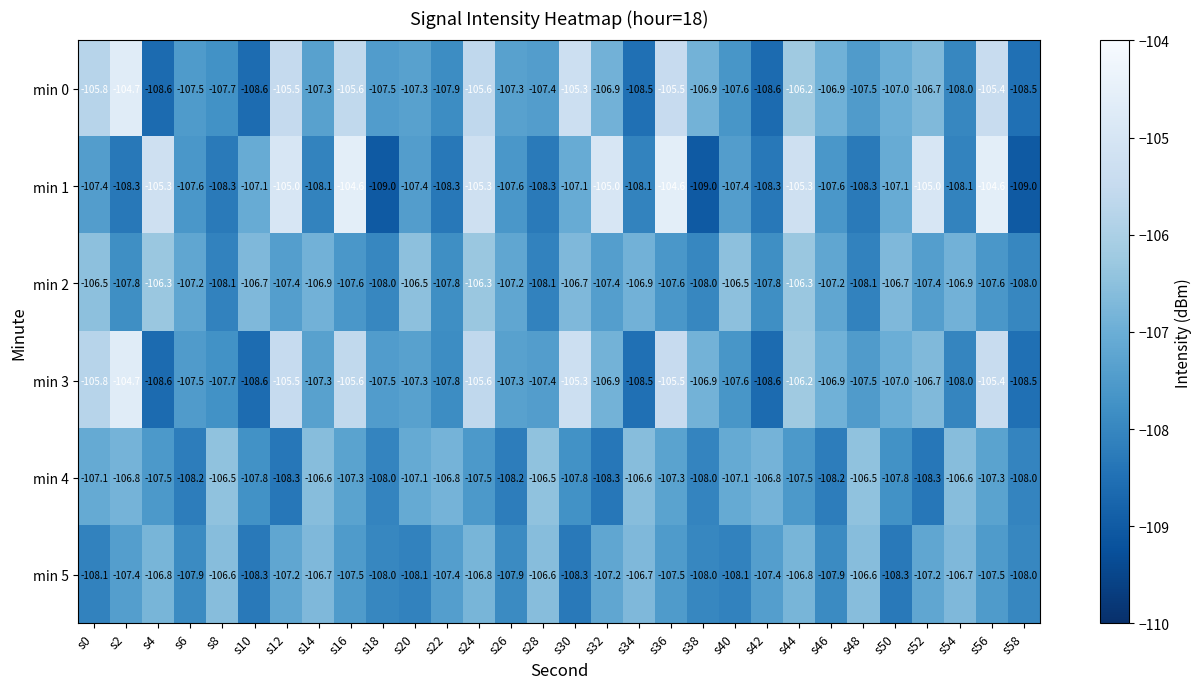

The min 5 series shows -107.2 at s32. True or false?

True